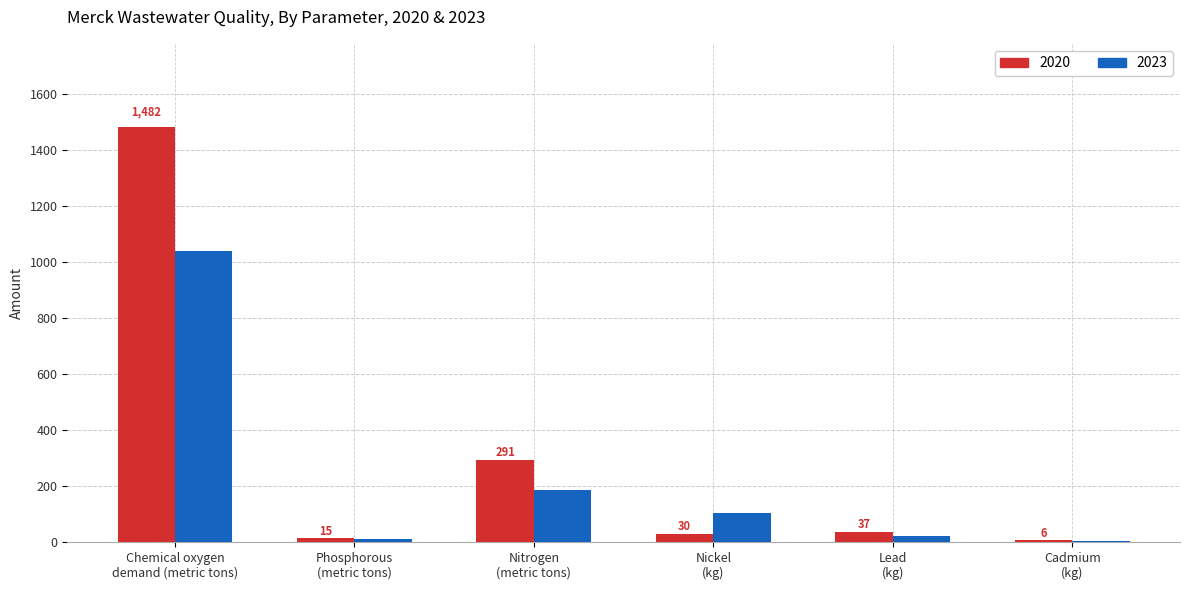

At which label is 2023 closest to 521?

Nitrogen
(metric tons)